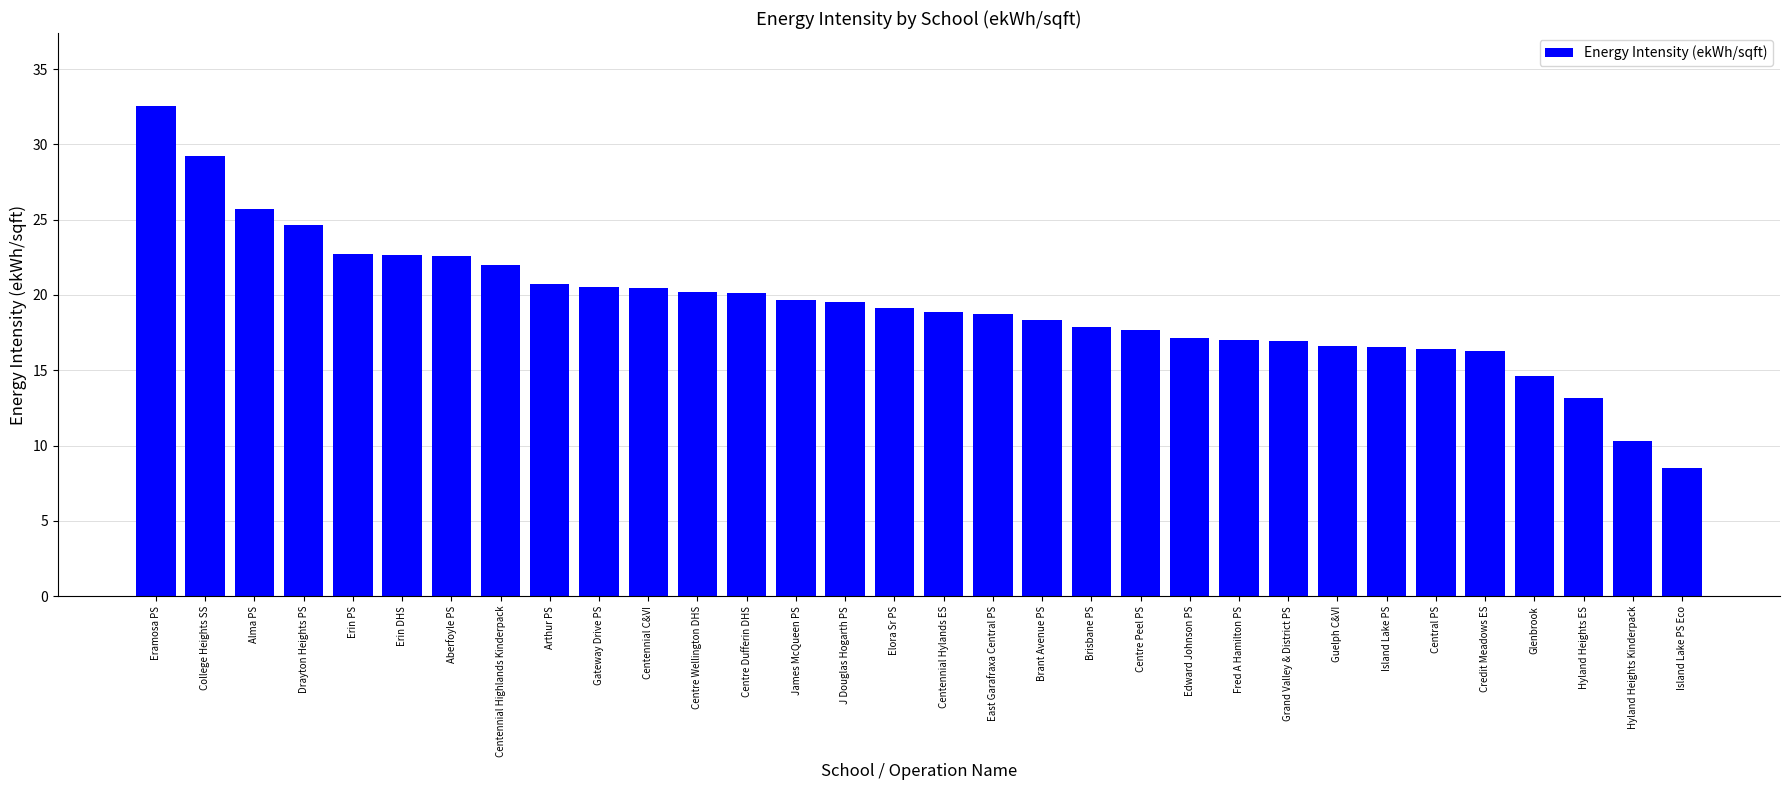

What is the label of the 32nd bar from the left?

Island Lake PS Eco